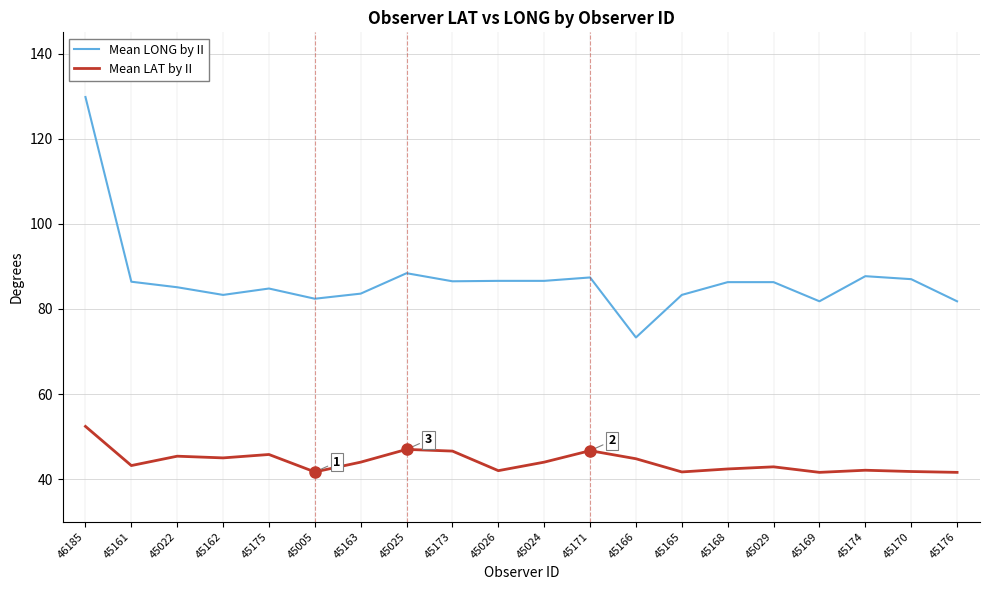

How many categories are shown in the chart?

20